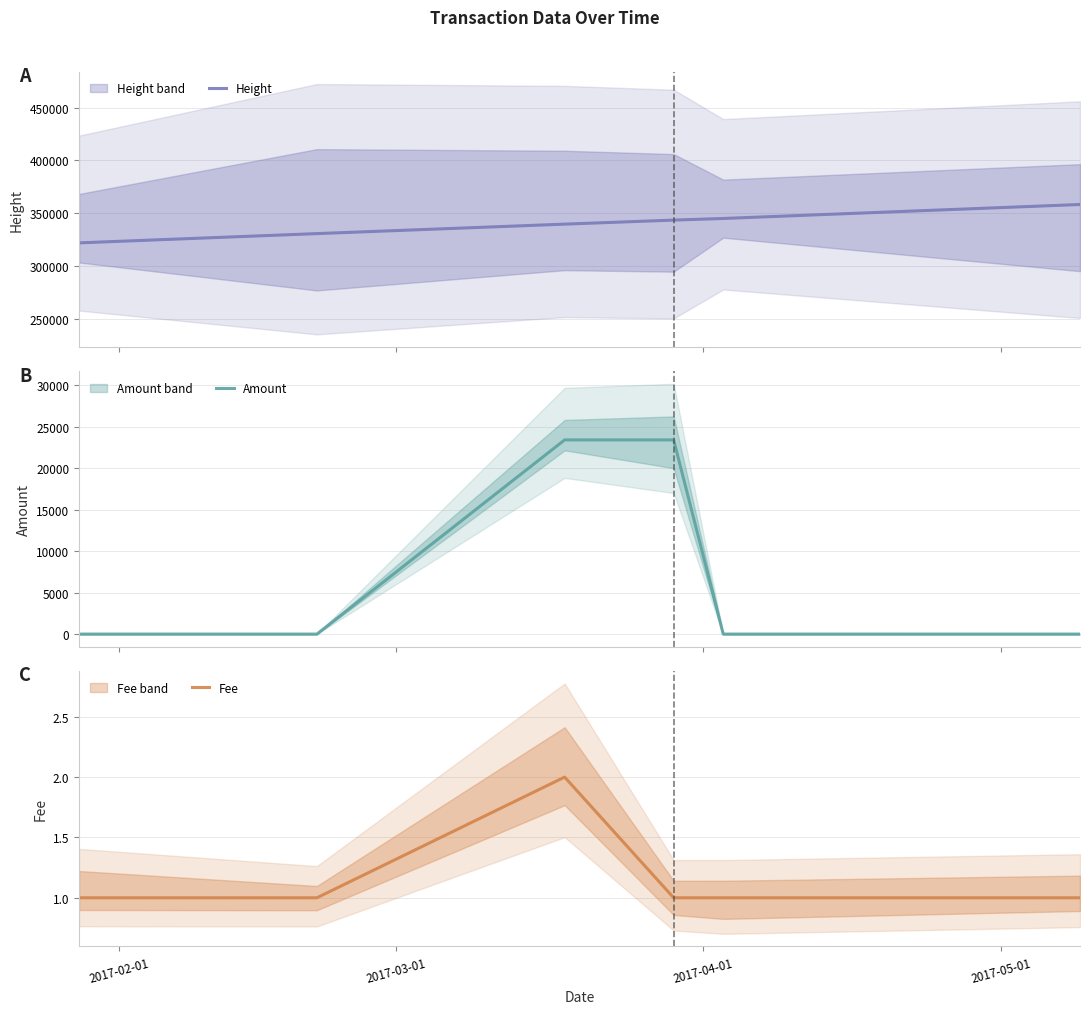

The value of Height at 2017-04-01 is 477601.5. True or false?

False